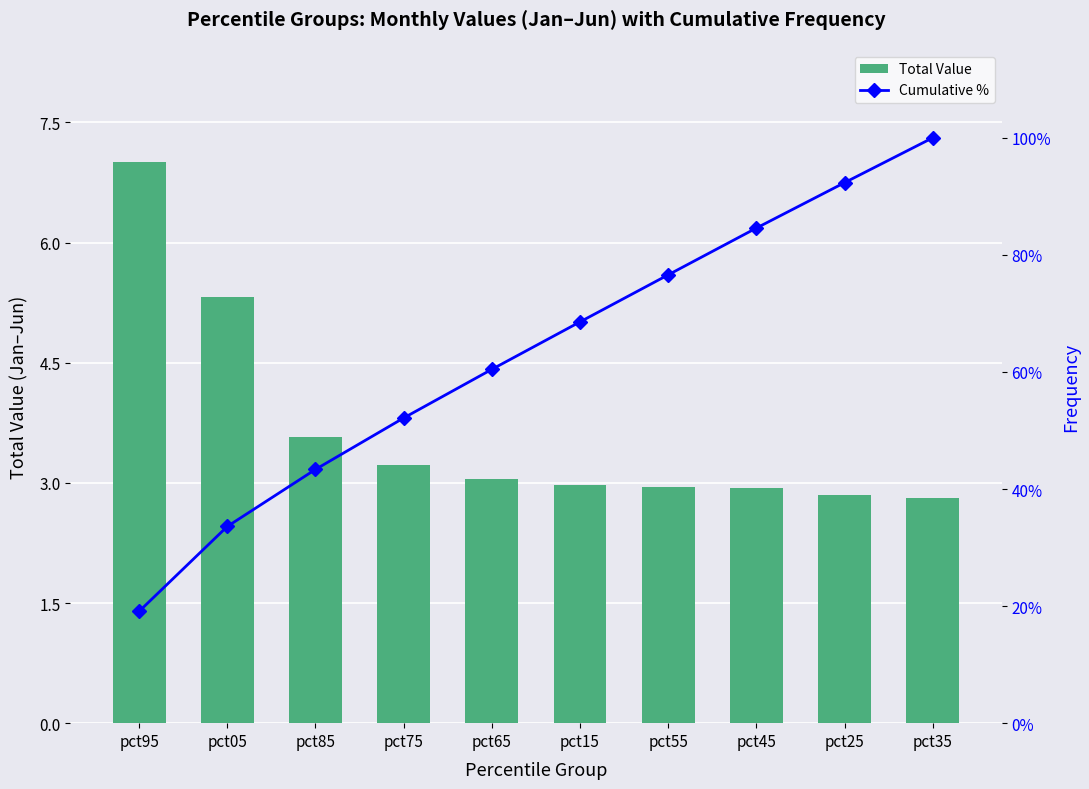

True or false: Total Value has a value of 2.0 at pct55.

False